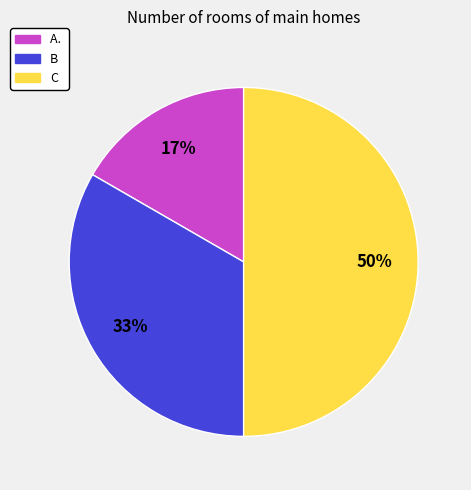

Rank the categories by value from lowest to highest.

A., B, C